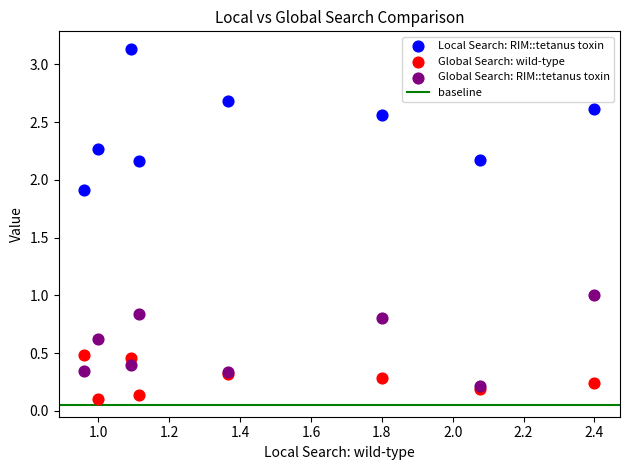

In the Local Search: RIM::tetanus toxin series, what Y value is closest to 2?

1.9